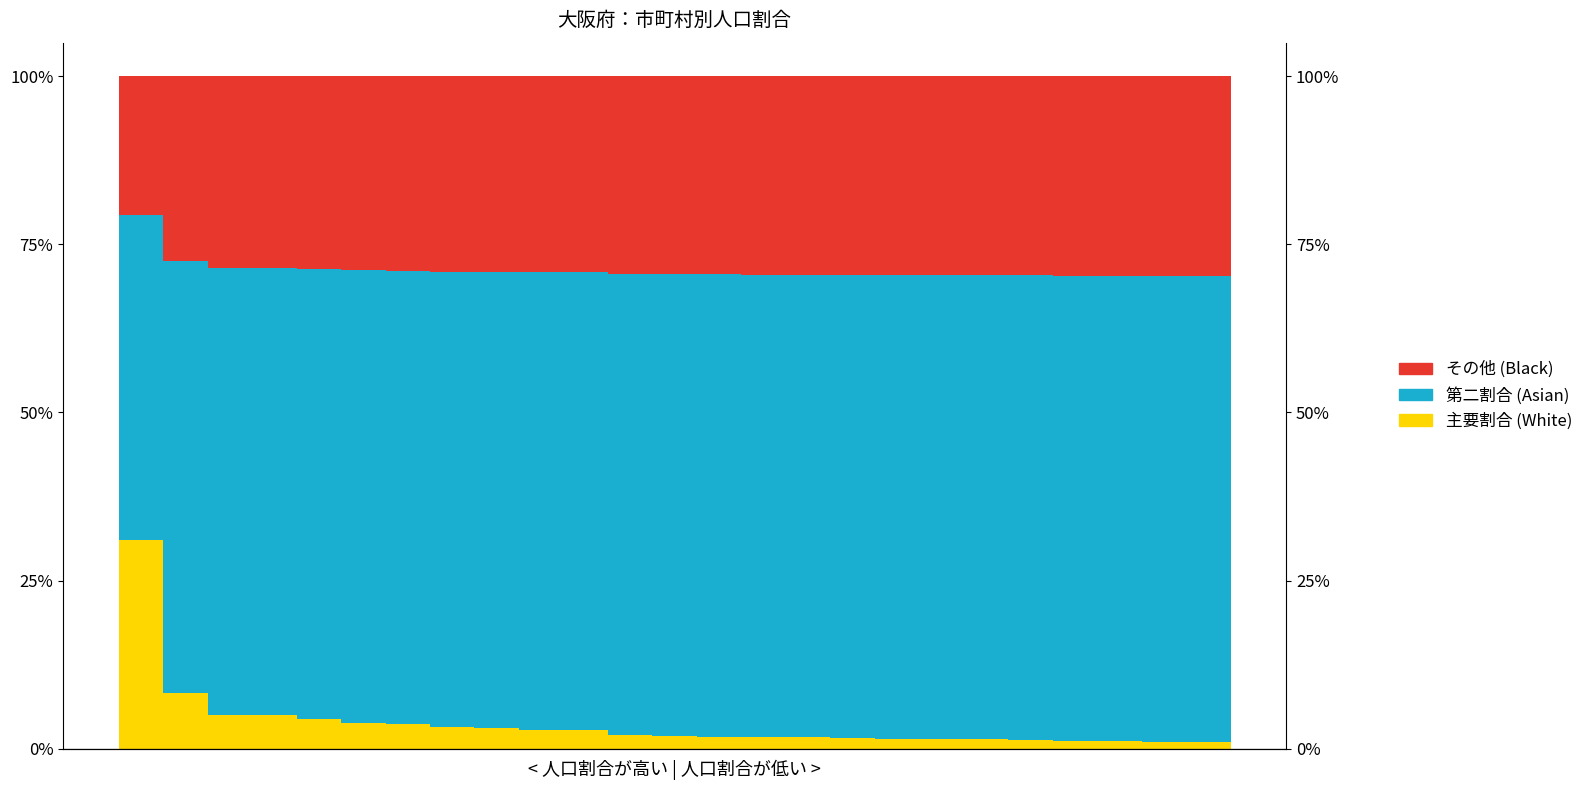

What is the sum of all 主要割合 (White) values?

93.8